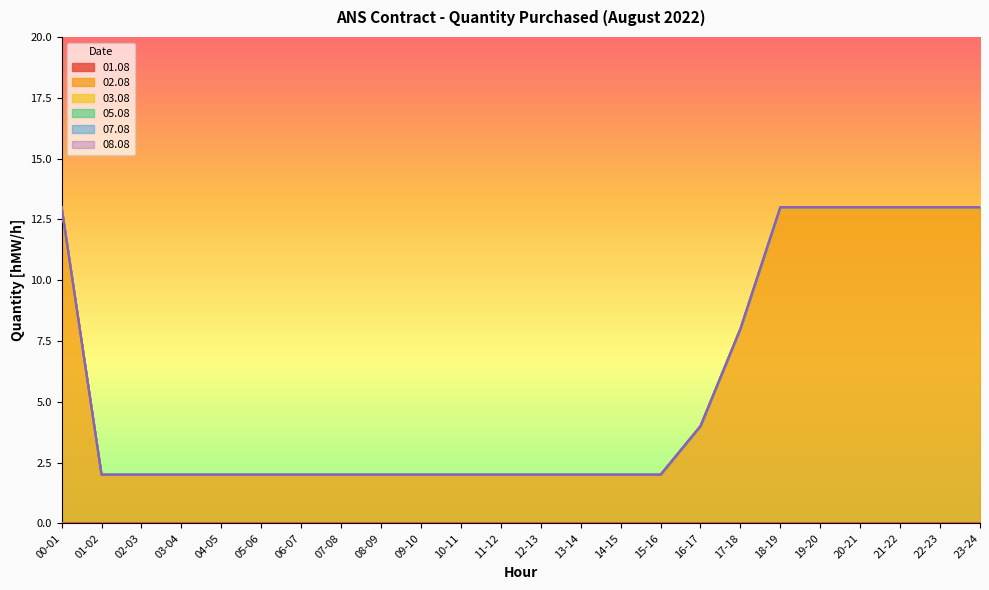

Which series has the largest total across all categories?

02.08